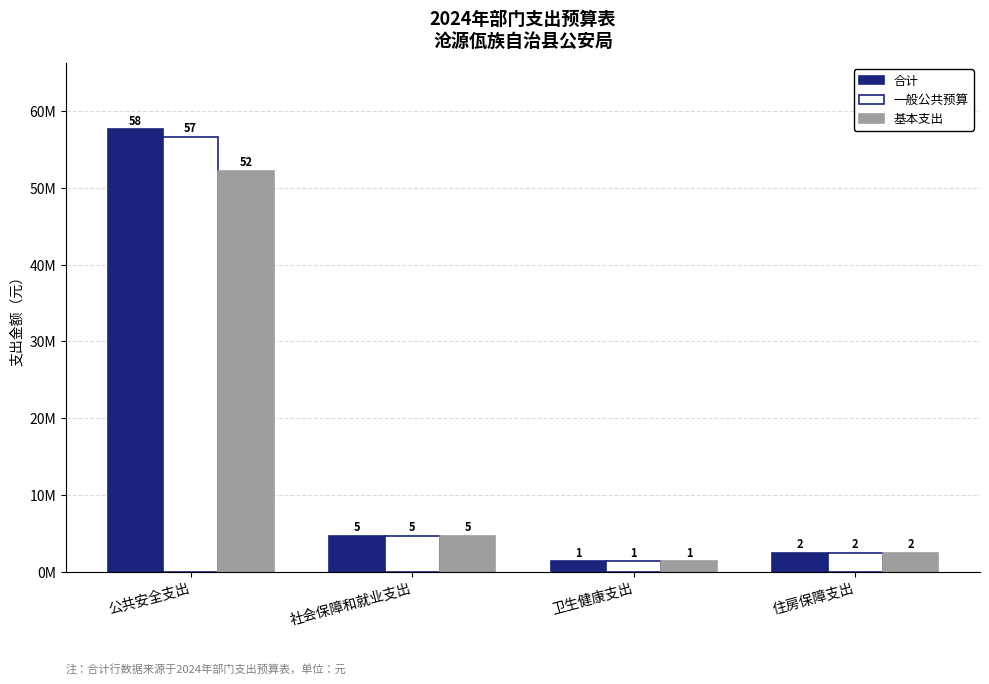

What is the average value of the 基本支出 series?

15164163.0